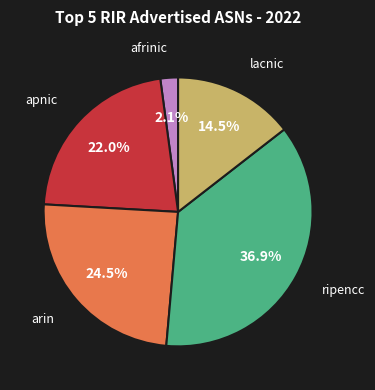

Is there a majority slice in this chart?

No